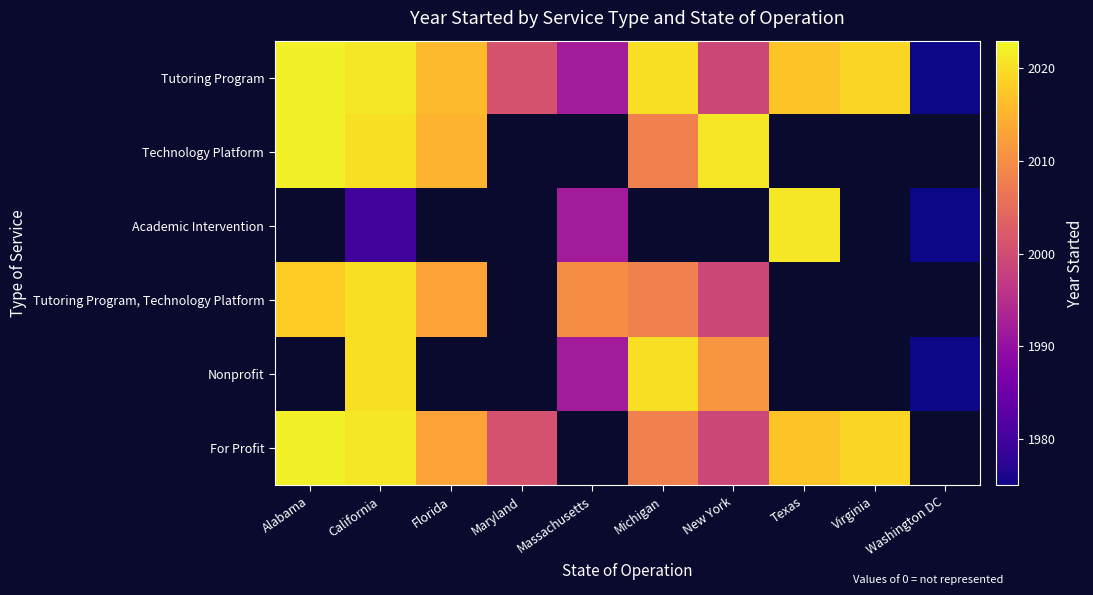

What is the difference between the highest and lowest values at Michigan?

12.0